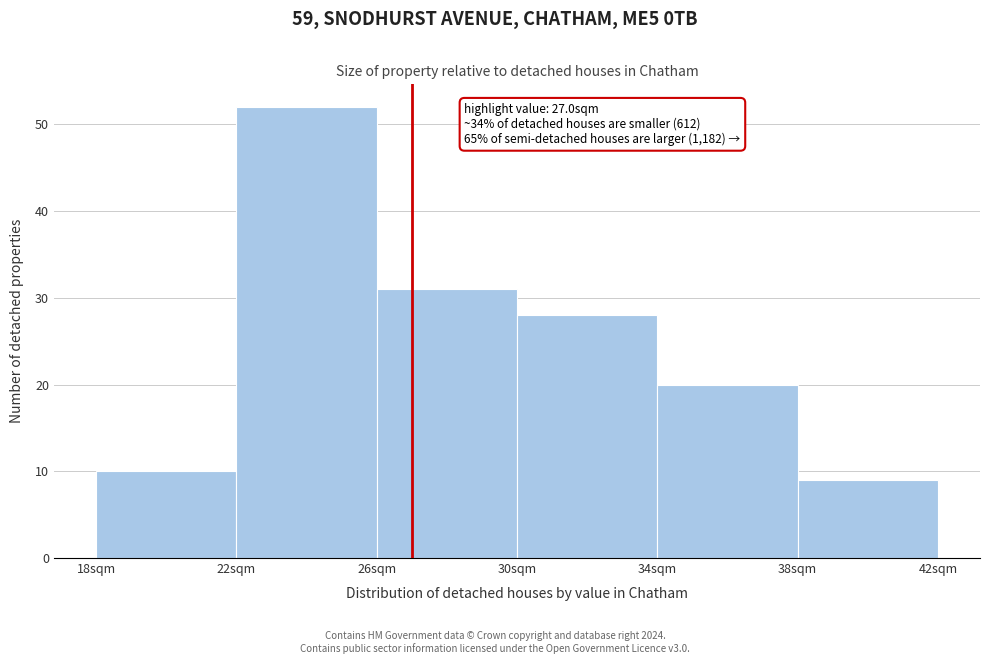

Over which range of the x-axis is the bar tallest?

22 to 26